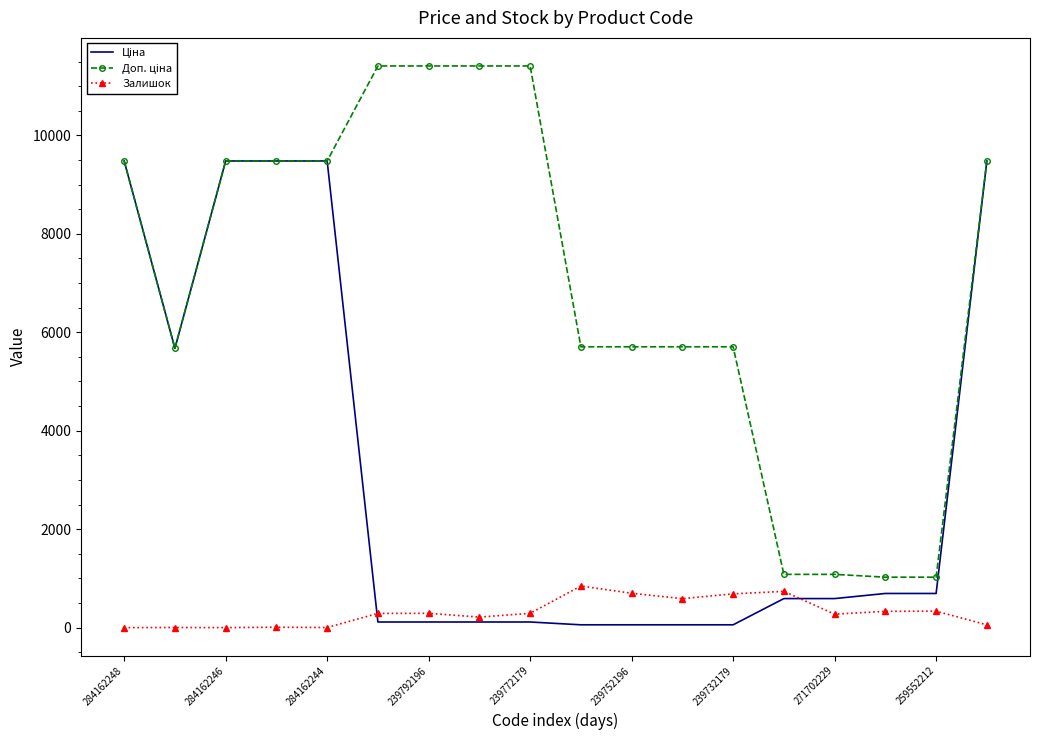

What is the maximum value shown in the chart?

11410.0